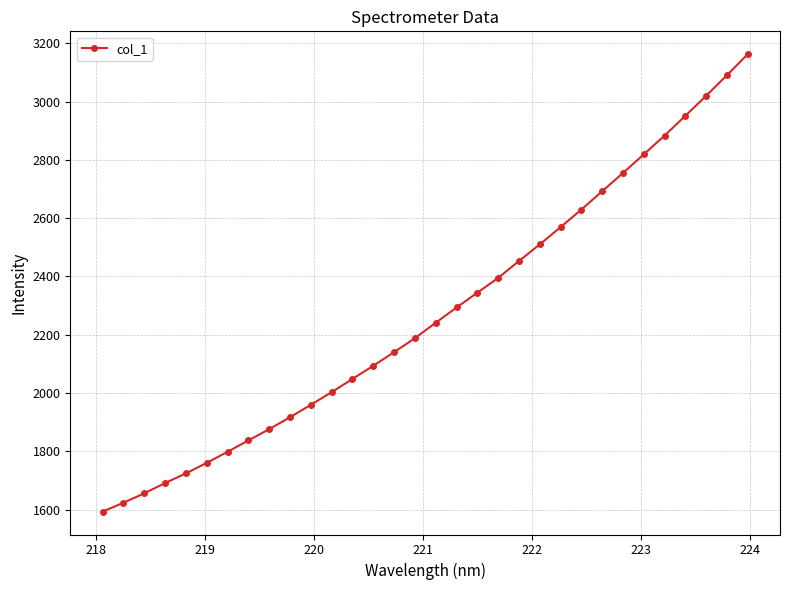

What is the difference between the maximum and minimum values?

1569.5